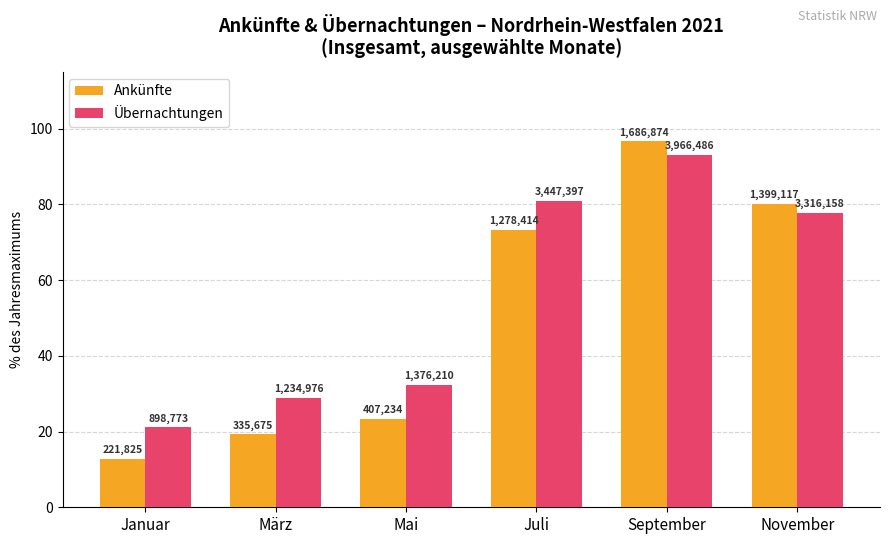

Where does the Übernachtungen series first go above 77?

Juli